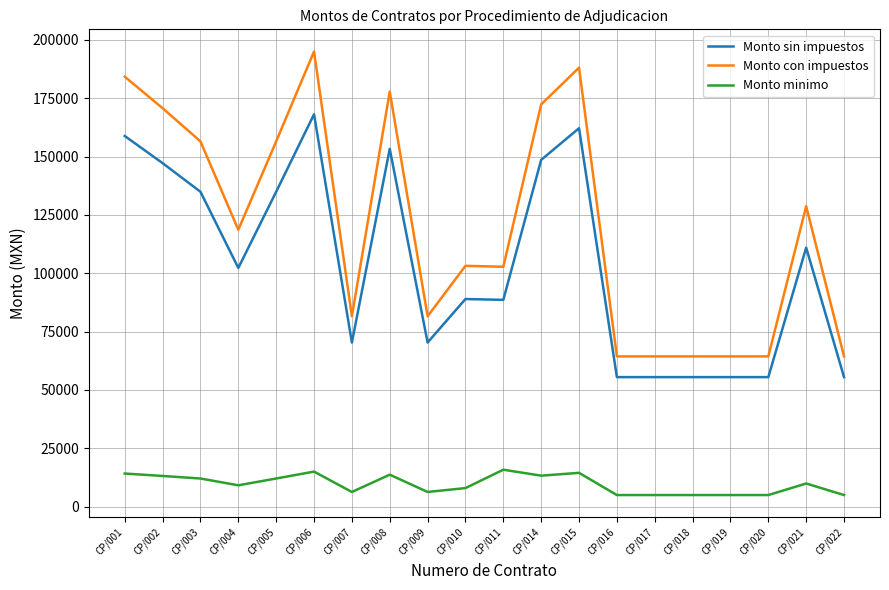

What is the lowest value of the Monto con impuestos series?

64356.9